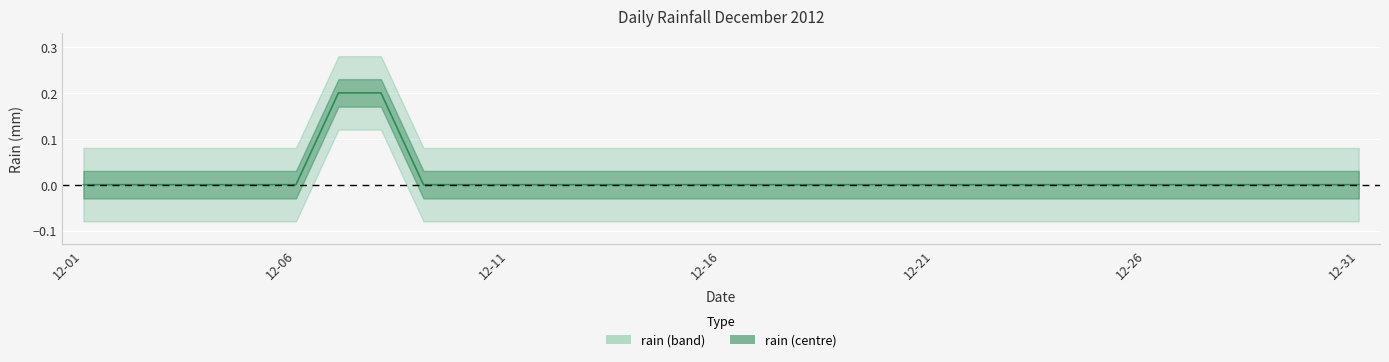

Reading right to left, extract all data points from this chart.

2012-12-31=0.0	2012-12-30=0.0	2012-12-29=0.0	2012-12-28=0.0	2012-12-27=0.0	2012-12-26=0.0	2012-12-25=0.0	2012-12-24=0.0	2012-12-23=0.0	2012-12-22=0.0	2012-12-21=0.0	2012-12-20=0.0	2012-12-19=0.0	2012-12-18=0.0	2012-12-17=0.0	2012-12-16=0.0	2012-12-15=0.0	2012-12-14=0.0	2012-12-13=0.0	2012-12-12=0.0	2012-12-11=0.0	2012-12-10=0.0	2012-12-09=0.0	2012-12-08=0.2	2012-12-07=0.2	2012-12-06=0.0	2012-12-05=0.0	2012-12-04=0.0	2012-12-03=0.0	2012-12-02=0.0	2012-12-01=0.0